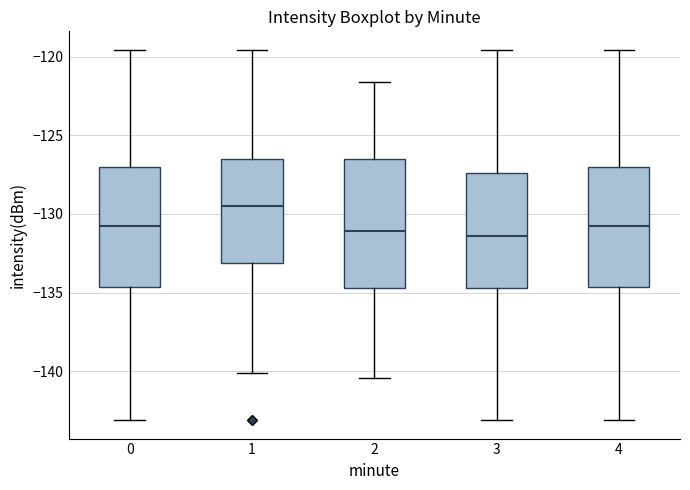

Reading left to right, transcribe this box plot: for each box, give where its median line is, the range the box spans, and where its two whiskers end, as read against the y-axis. The values are not printed on the chart, so give them approximately, as read against the axis.

0: median -131.0, box -134.5 to -127.0, whiskers -143.0 to -119.5
1: median -129.5, box -133.0 to -126.5, whiskers -140.0 to -119.5
2: median -131.0, box -134.5 to -126.5, whiskers -140.5 to -121.5
3: median -131.5, box -134.5 to -127.5, whiskers -143.0 to -119.5
4: median -131.0, box -134.5 to -127.0, whiskers -143.0 to -119.5